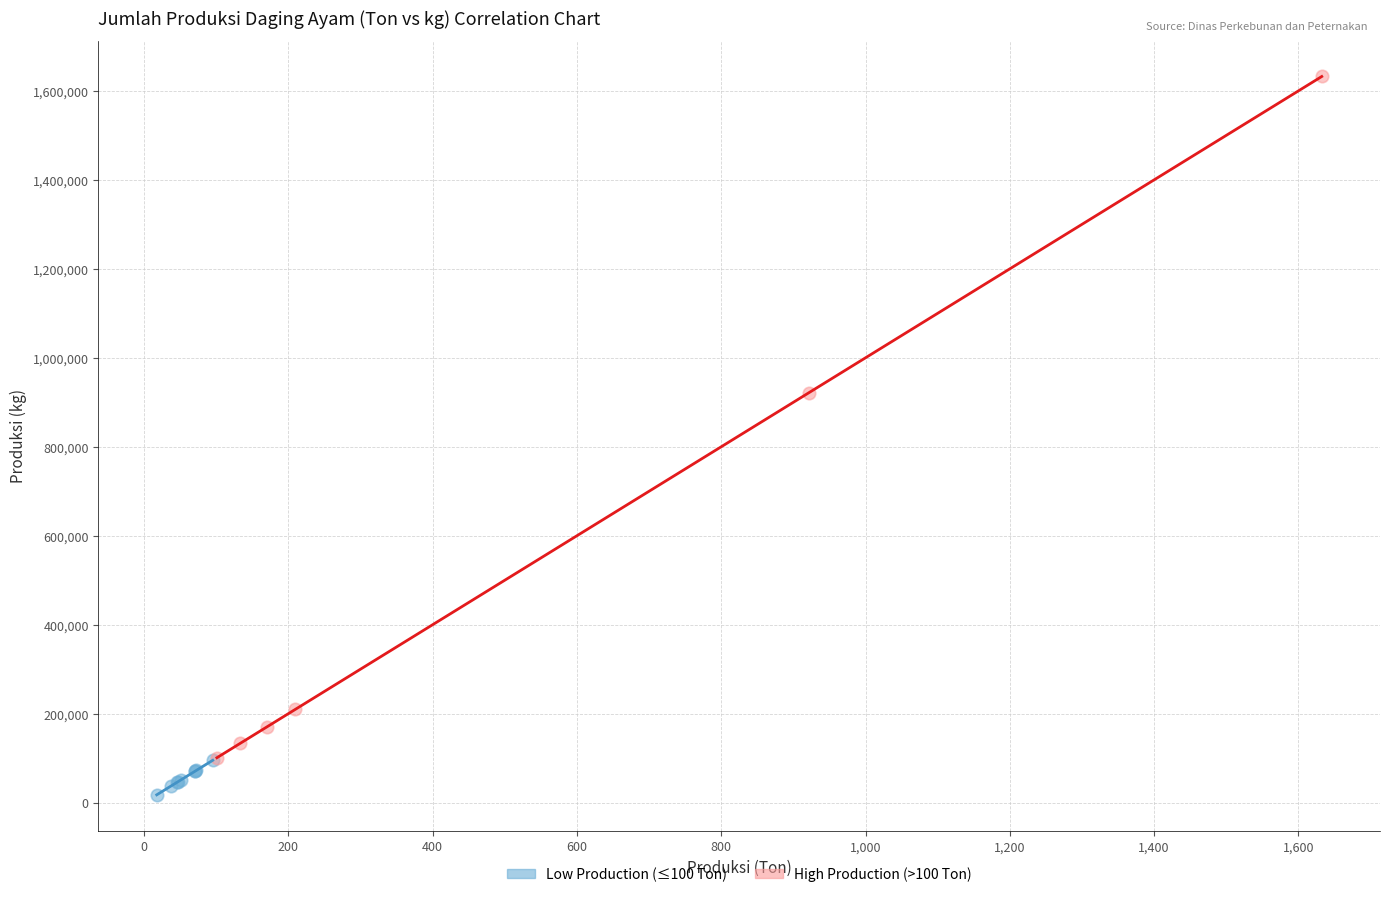

Which series contains the highest Y value?

High Production (>100 Ton)